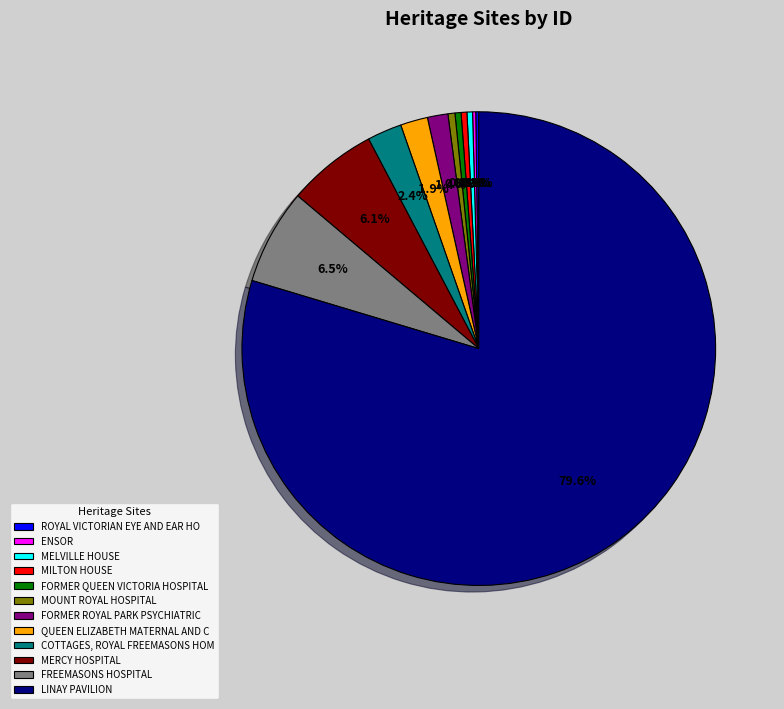

Which slice is the largest?

LINAY PAVILION